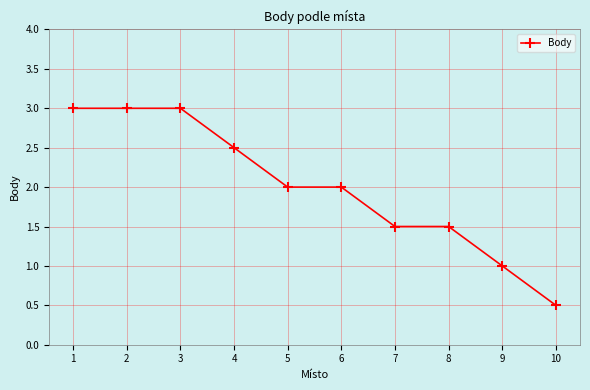

Does the chart display data point markers on the line(s)?

Yes